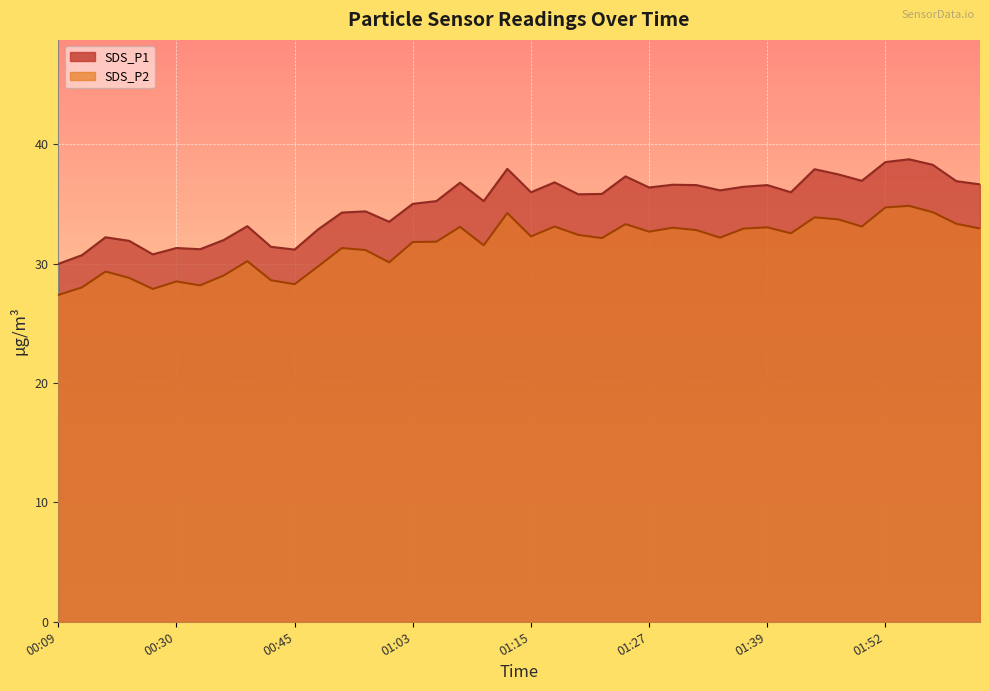

Is it true that SDS_P2 equals 32.9 at 02:02?

True